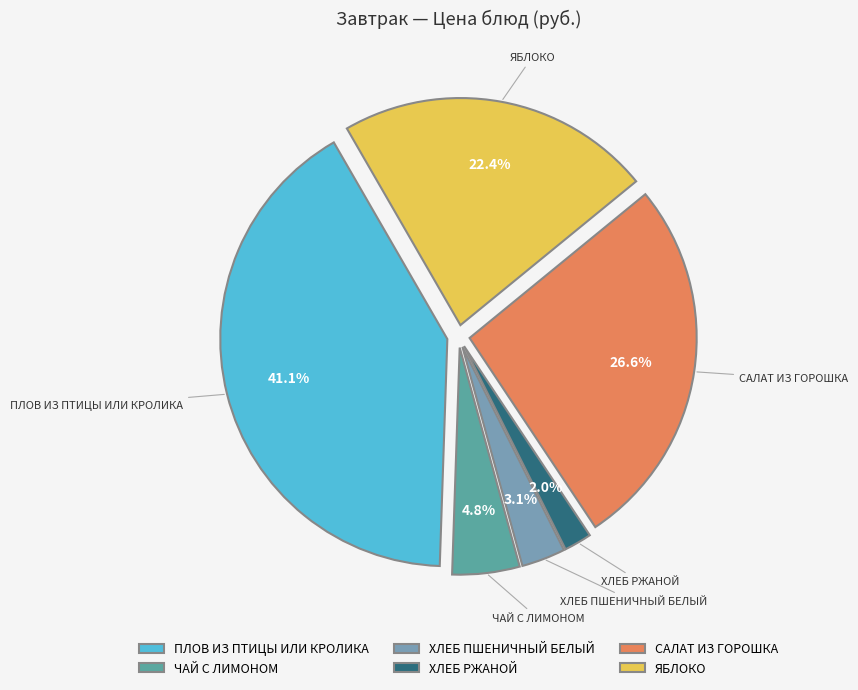

Rank the categories by value from lowest to highest.

ХЛЕБ РЖАНОЙ, ХЛЕБ ПШЕНИЧНЫЙ БЕЛЫЙ, ЧАЙ С ЛИМОНОМ, ЯБЛОКО, САЛАТ ИЗ ГОРОШКА, ПЛОВ ИЗ ПТИЦЫ ИЛИ КРОЛИКА